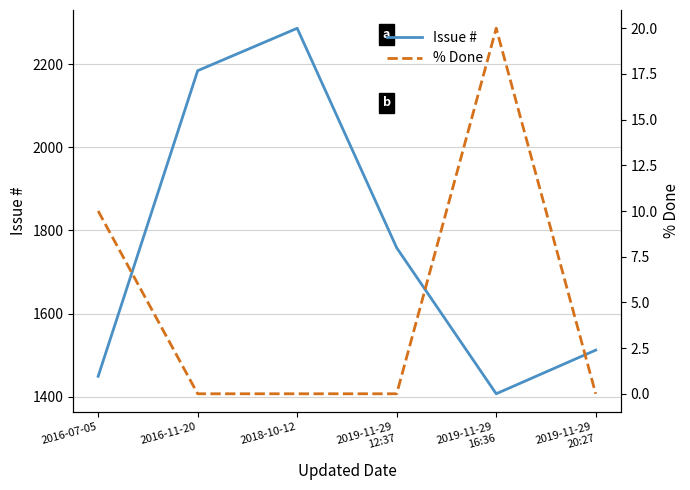

True or false: % Done and Issue # intersect in this chart.

False